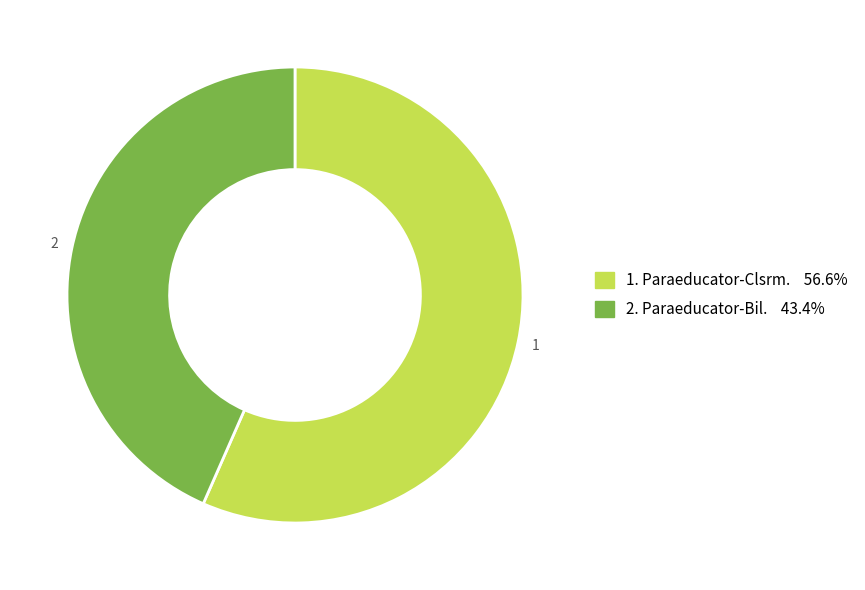

What is the ratio of the value at 2. Paraeducator-Bil. 43.4% to the value at 1. Paraeducator-Clsrm. 56.6%?

0.8